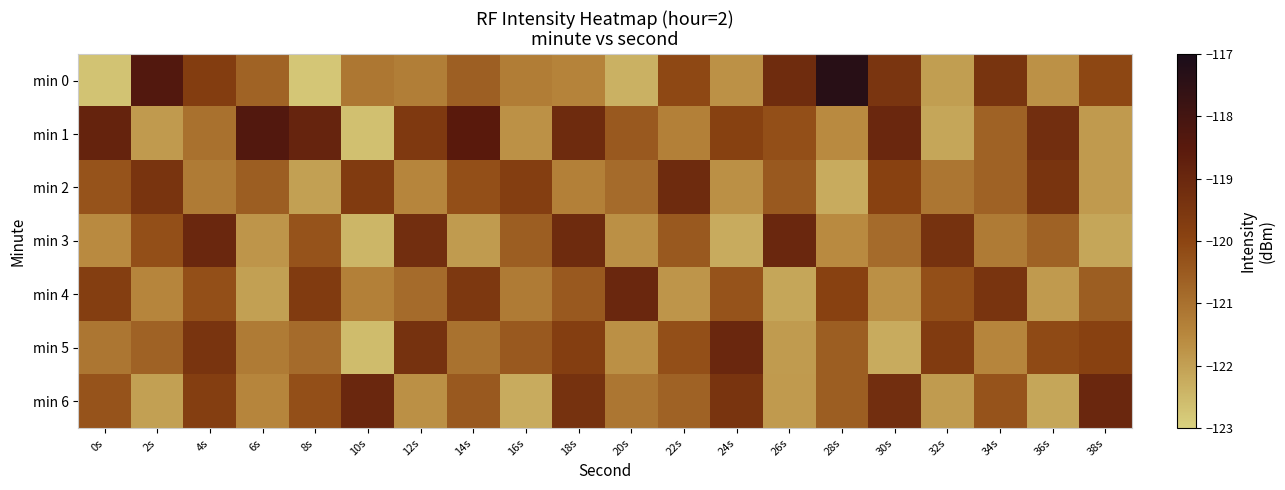

Rank the series by their maximum value, from lowest to highest.

min 2, min 3, min 4, min 5, min 6, min 1, min 0